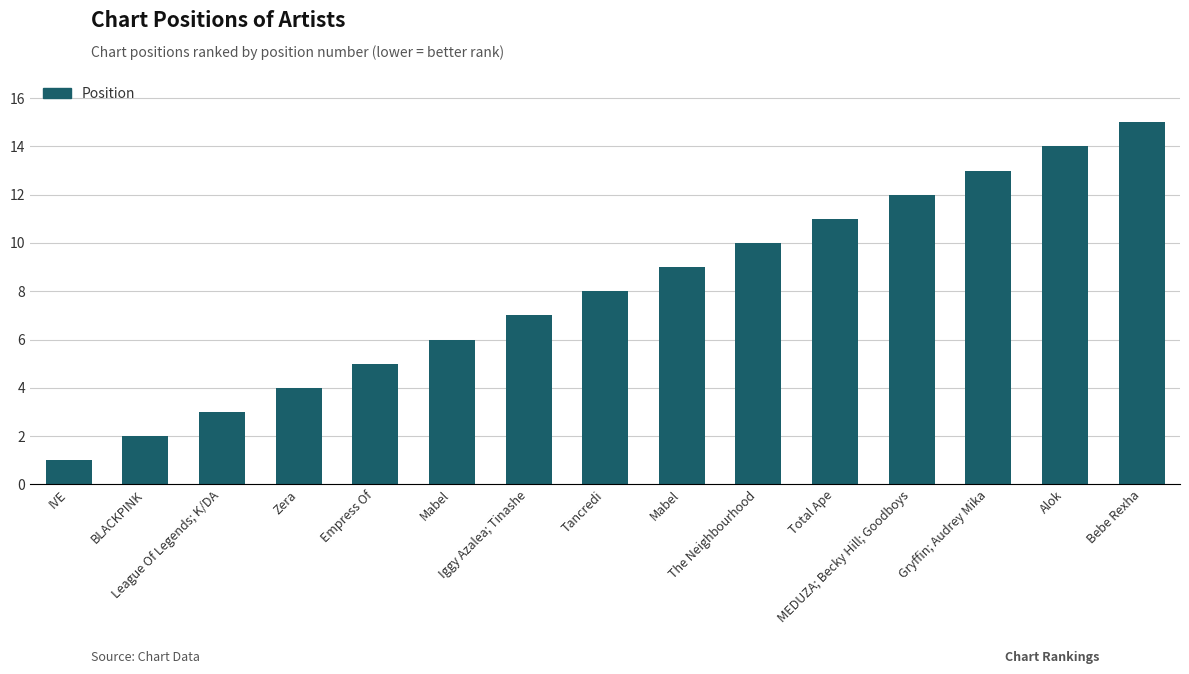

Approximately how many times larger is the value at League Of Legends; K/DA compared to BLACKPINK?

1.5